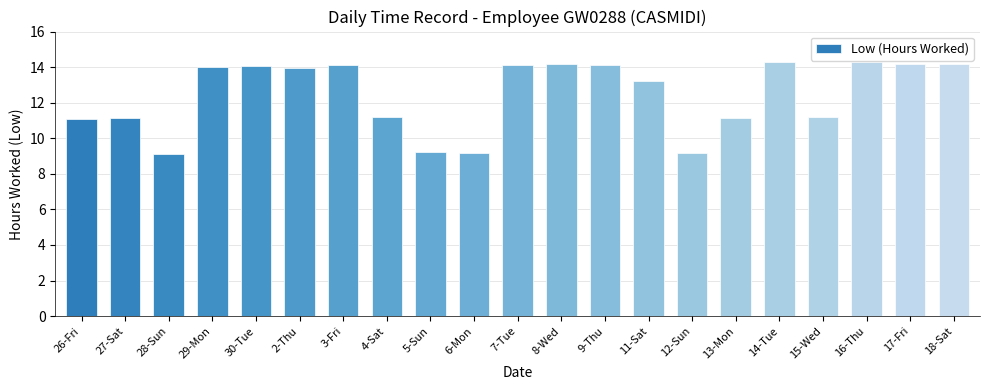

What is the approximate value at 18-Sat?

14.2